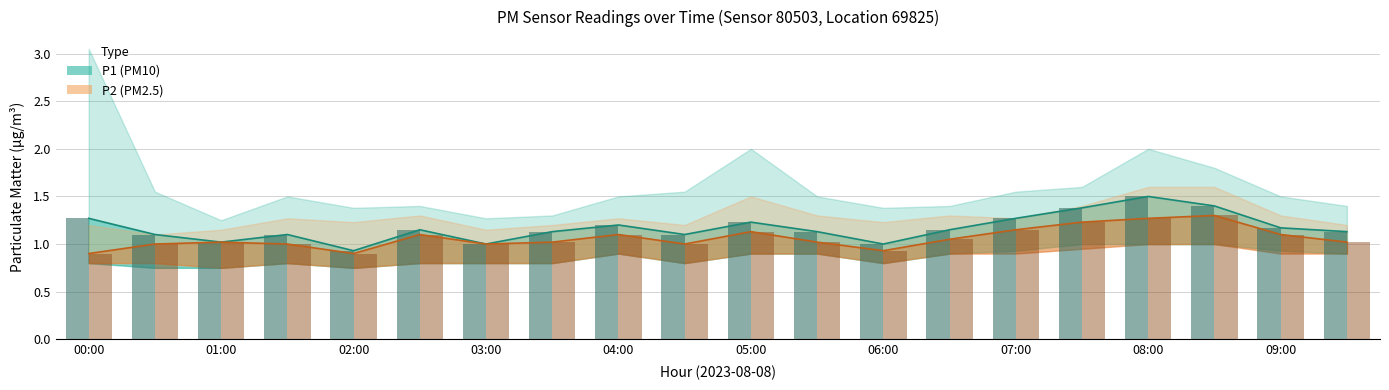

At which label does P1 (PM10) value first exceed 1?

00:00